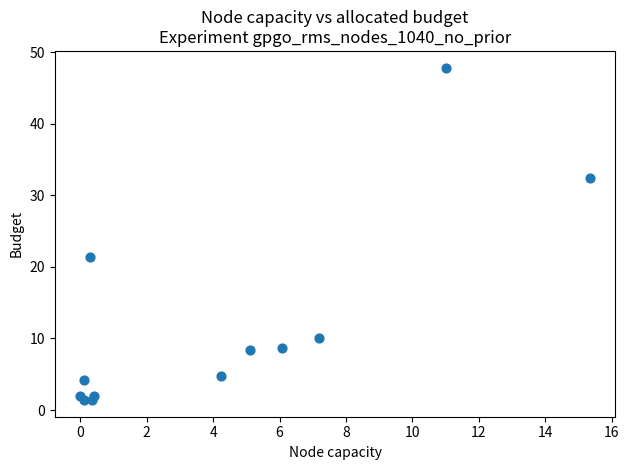

What Y value in the scatter plot is closest to 24?

21.4